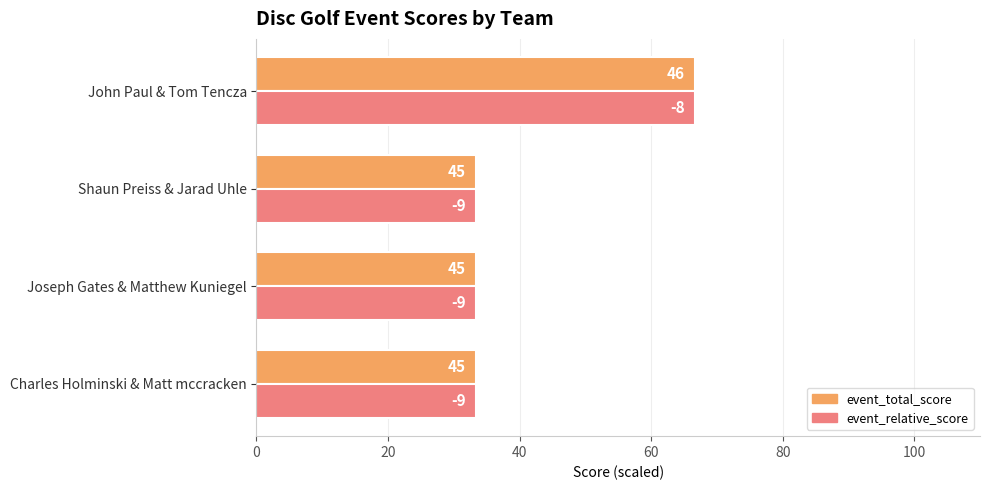

What are all the series names shown in the legend?

event_total_score, event_relative_score